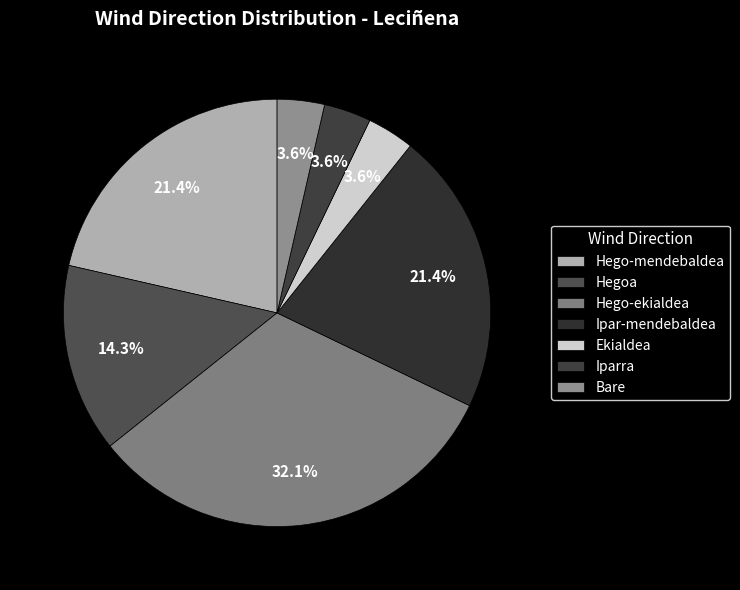

The Ekialdea slice represents 1% of the pie. True or false?

False